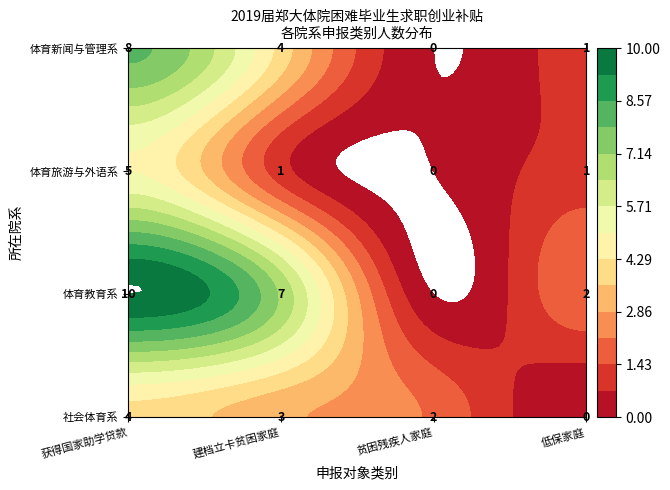

What is the total value across all series at 建档立卡贫困家庭?

15